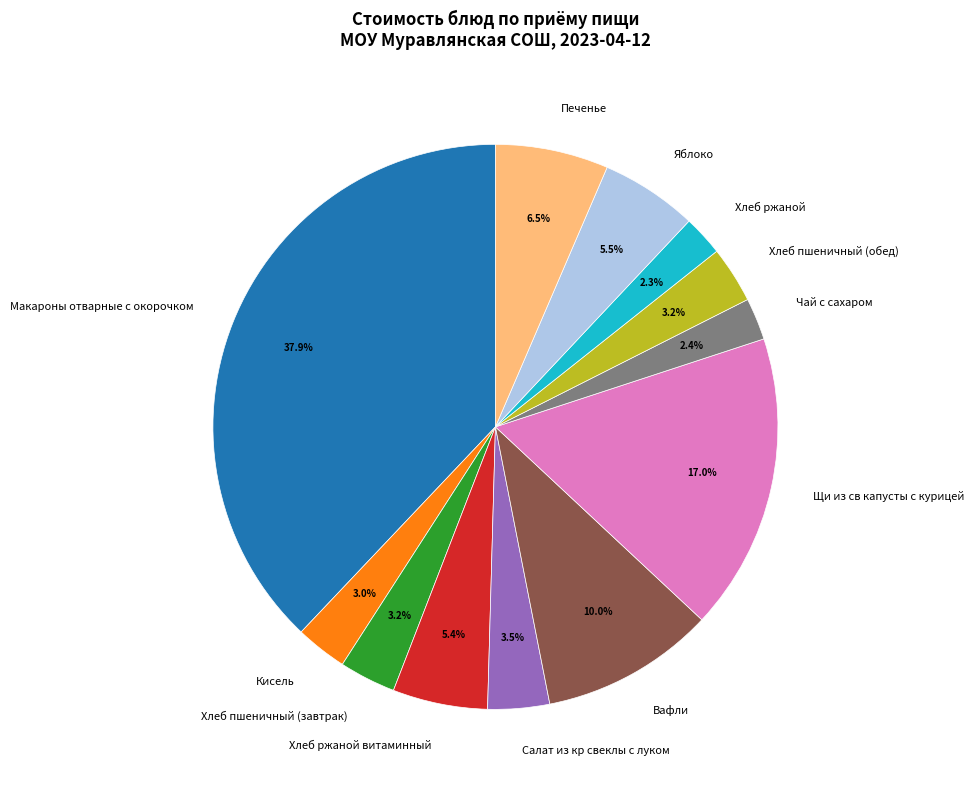

How many segments does this pie chart have?

12